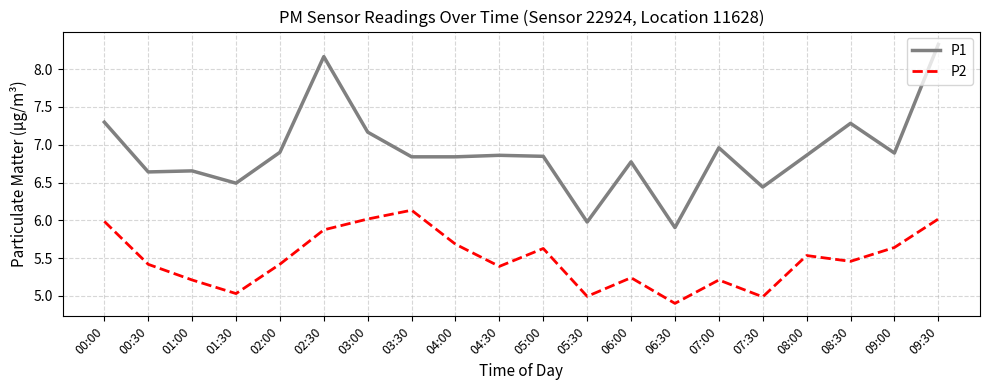

At which label does P2 first exceed 5?

00:00